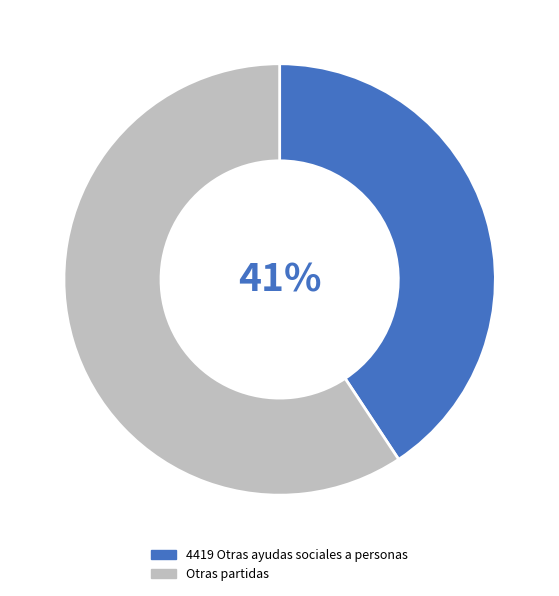

Rank the categories by value from highest to lowest.

Otras partidas, 4419 Otras ayudas sociales a personas